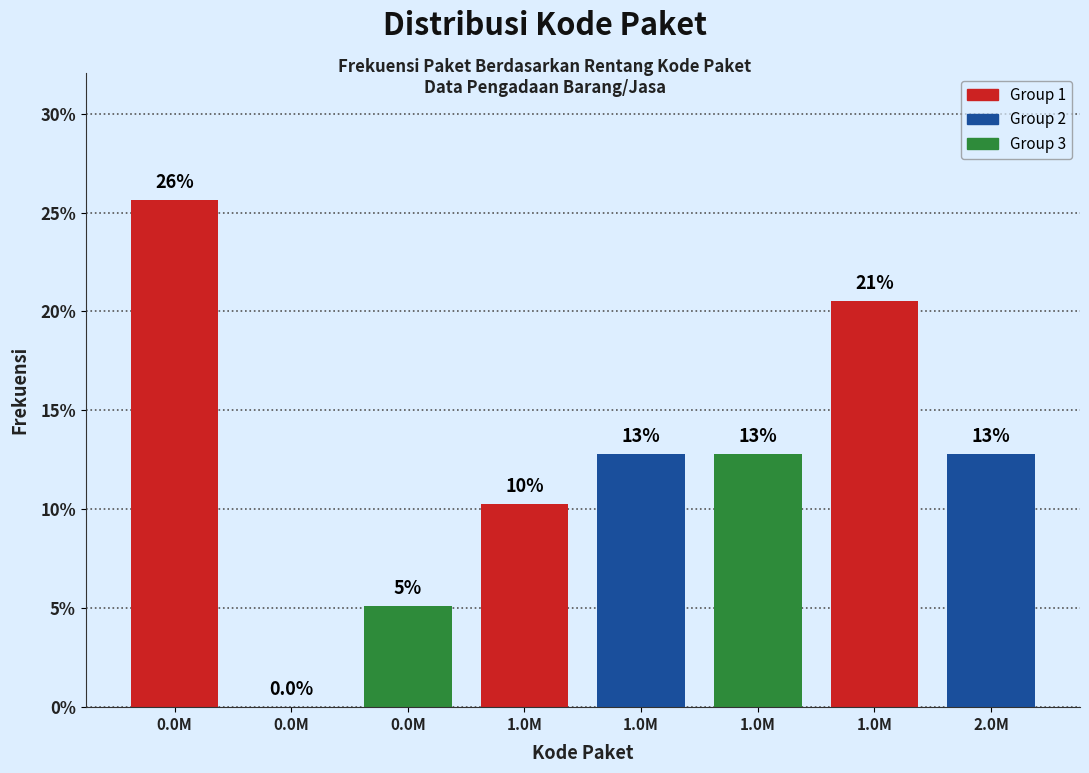

Are the bars horizontal?

No